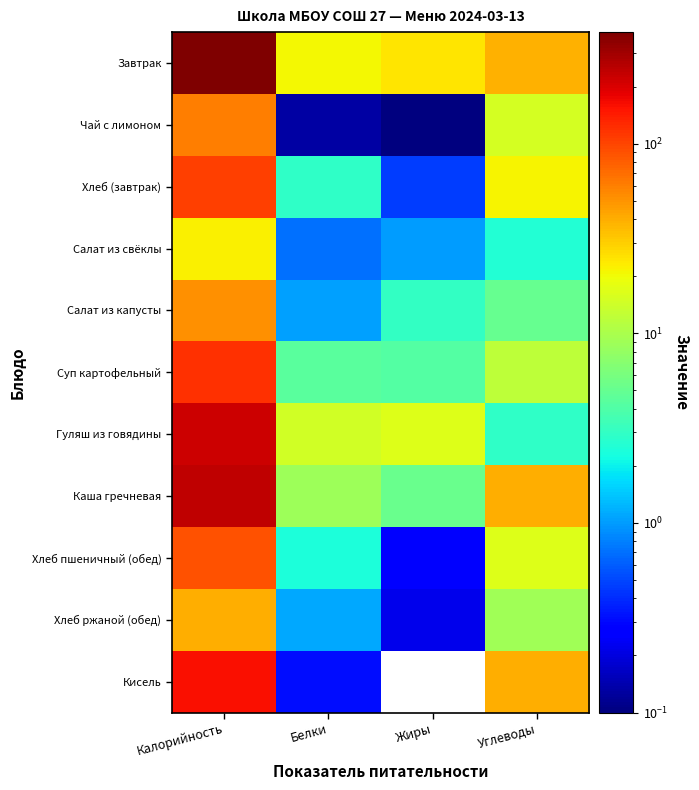

Reading left to right, transcribe all the data shown in this chart.

Завтрак: Калорийность=387.6	Белки=21.0	Жиры=24.5	Углеводы=38.5
Чай с лимоном: Калорийность=61.5	Белки=0.1	Жиры=0.0	Углеводы=15.2
Хлеб (завтрак): Калорийность=106.3	Белки=2.9	Жиры=0.5	Углеводы=21.9
Салат из свёклы: Калорийность=22.2	Белки=0.7	Жиры=1.0	Углеводы=2.6
Салат из капусты: Калорийность=51.6	Белки=1.0	Жиры=3.0	Углеводы=5.1
Суп картофельный: Калорийность=118.6	Белки=4.4	Жиры=4.2	Углеводы=12.0
Гуляш из говядины: Калорийность=221.0	Белки=14.6	Жиры=16.8	Углеводы=2.9
Каша гречневая: Калорийность=243.8	Белки=8.8	Жиры=5.2	Углеводы=39.8
Хлеб пшеничный (обед): Калорийность=89.3	Белки=2.4	Жиры=0.3	Углеводы=16.9
Хлеб ржаной (обед): Калорийность=40.4	Белки=1.1	Жиры=0.2	Углеводы=9.1
Кисель: Калорийность=158.8	Белки=0.3	Жиры=0.0	Углеводы=39.4